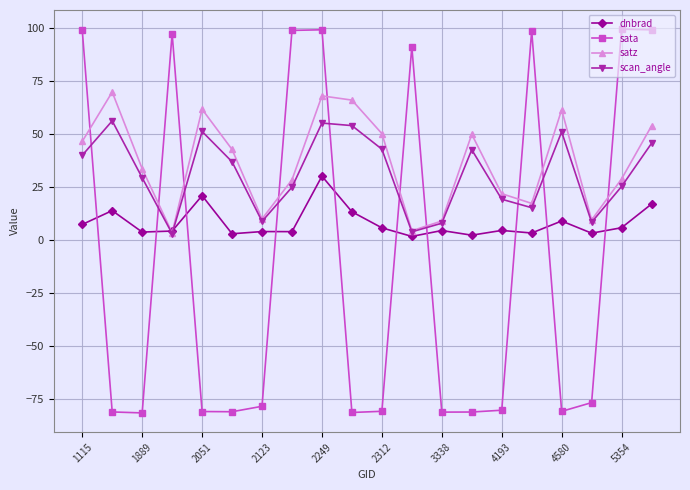

Which series ends up on top after the final intersection of sata and scan_angle?

sata